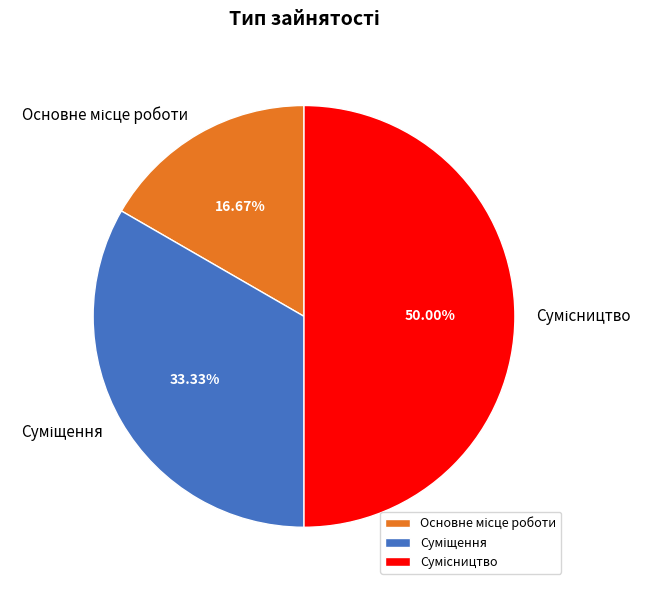

Which has a higher value, Сумісництво or Суміщення?

Сумісництво